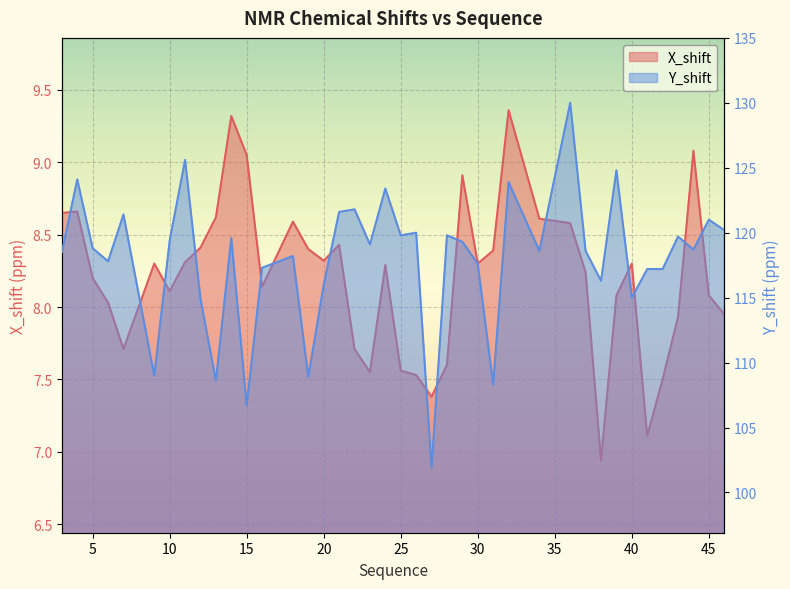

At which label is Y_shift closest to 115?

40